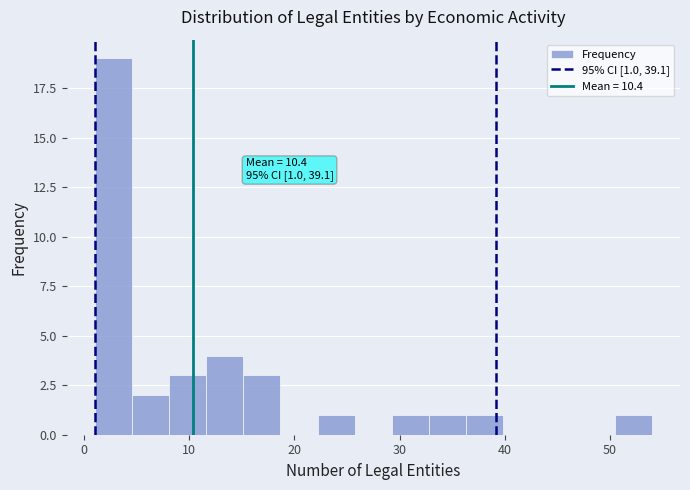

Read against the x-axis, roughly where is the centre of the tallest bar?

3